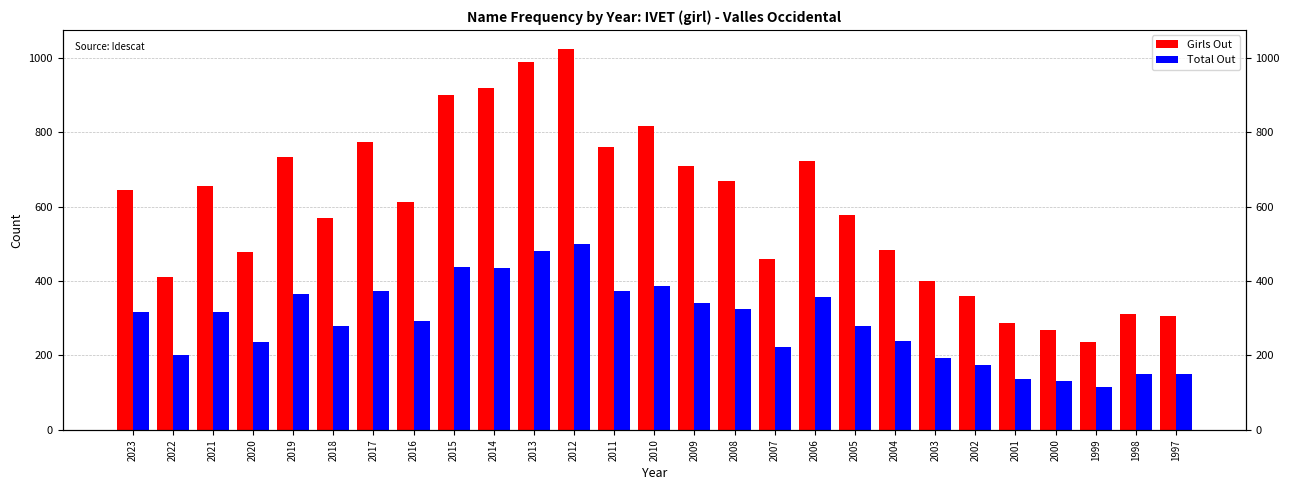

How many data points does each series have?

27